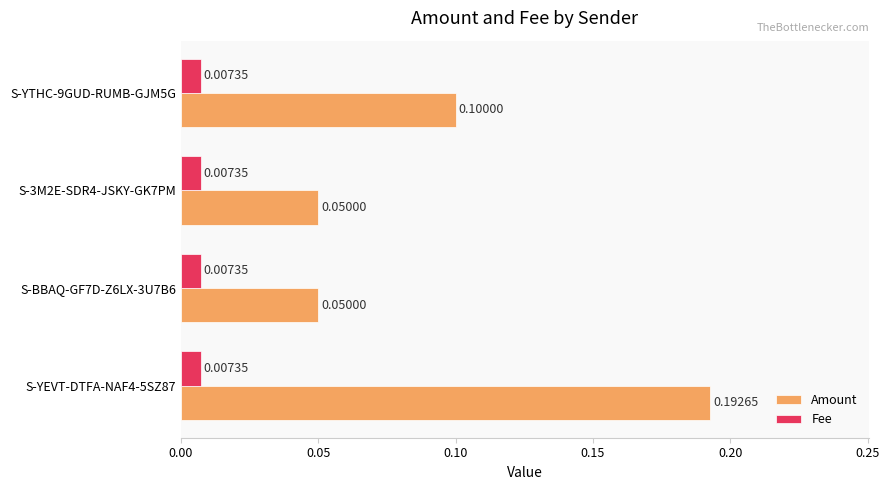

What is the sum of all Amount values?

0.4